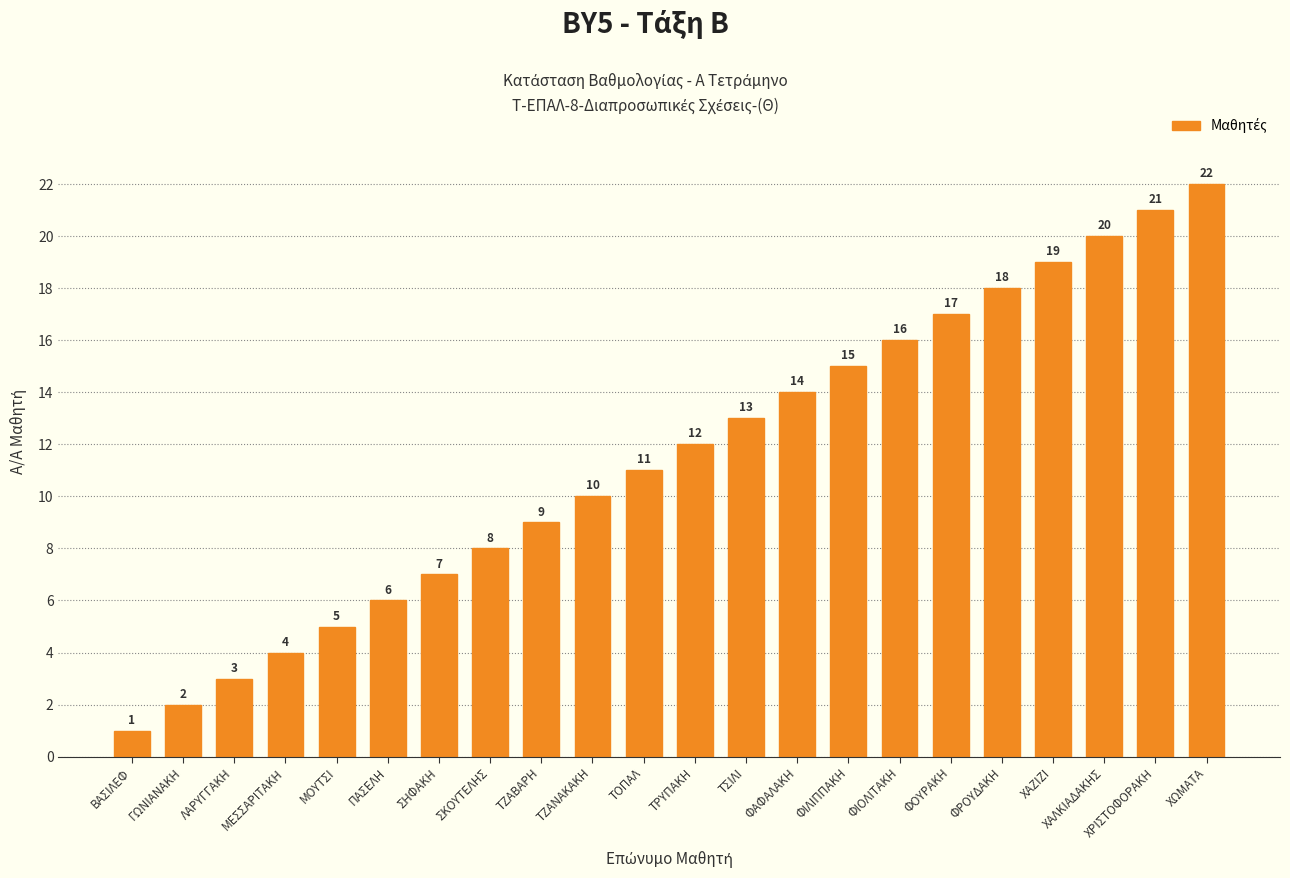

Rank the categories by value from highest to lowest.

ΧΩΜΑΤΑ, ΧΡΙΣΤΟΦΟΡΑΚΗ, ΧΑΛΚΙΑΔΑΚΗΣ, ΧΑΖΙΖΙ, ΦΡΟΥΔΑΚΗ, ΦΟΥΡΑΚΗ, ΦΙΟΛΙΤΑΚΗ, ΦΙΛΙΠΠΑΚΗ, ΦΑΦΑΛΑΚΗ, ΤΣΙΛΙ, ΤΡΥΠΑΚΗ, ΤΟΠΑΛ, ΤΖΑΝΑΚΑΚΗ, ΤΖΑΒΑΡΗ, ΣΚΟΥΤΕΛΗΣ, ΣΗΦΑΚΗ, ΠΑΣΕΛΗ, ΜΟΥΤΣΙ, ΜΕΣΣΑΡΙΤΑΚΗ, ΛΑΡΥΓΓΑΚΗ, ΓΩΝΙΑΝΑΚΗ, ΒΑΣΙΛΕΦ